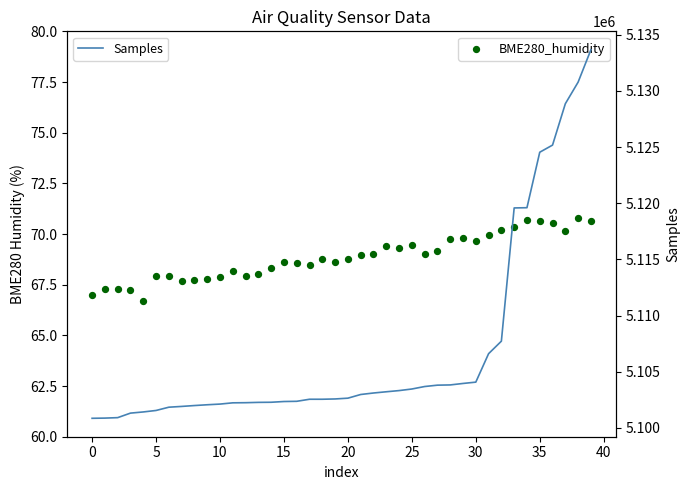

Which series has the largest total across all categories?

Samples